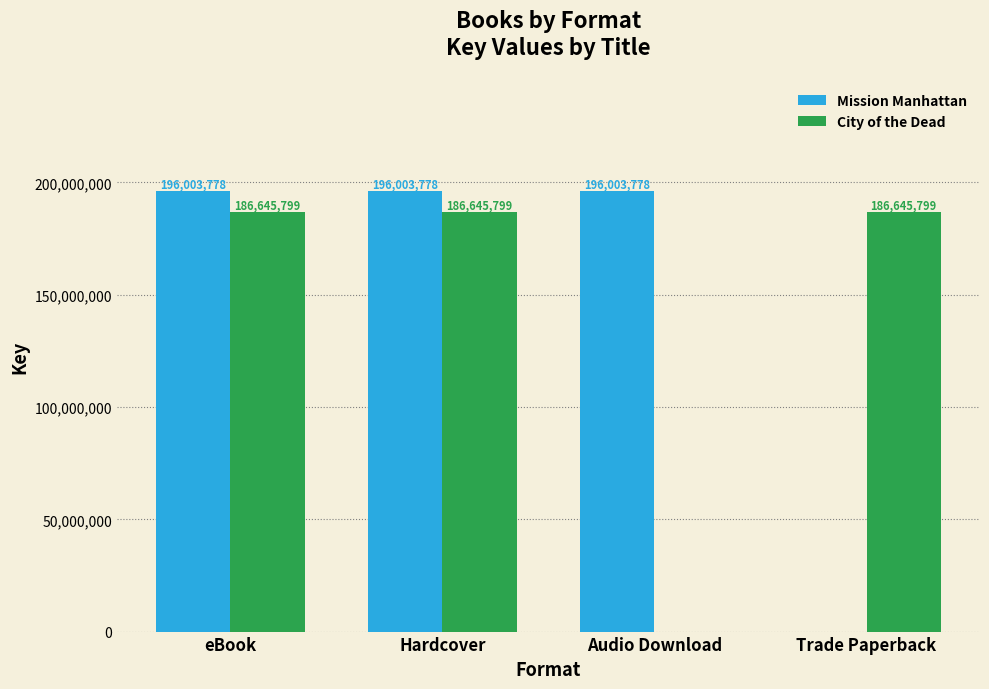

What is the maximum value for City of the Dead?

186645799